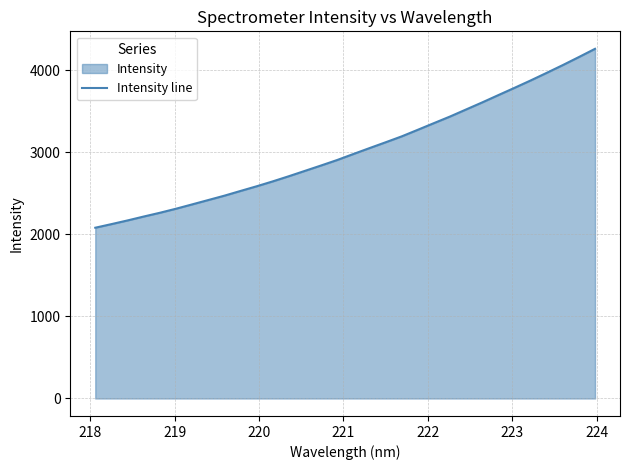

What is the greatest value displayed?

4262.7